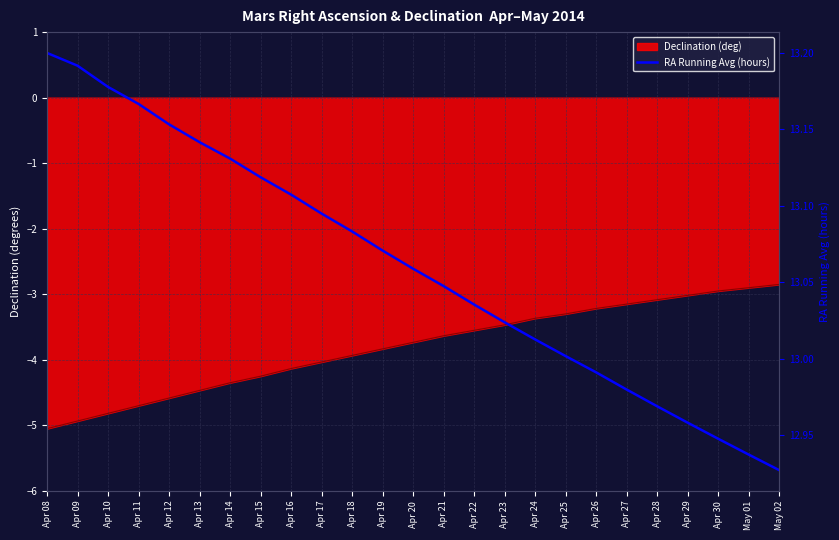

Reading left to right, what are all the values shown in this chart?

13.2	13.2	13.2	13.2	13.2	13.1	13.1	13.1	13.1	13.1	13.1	13.1	13.1	13.0	13.0	13.0	13.0	13.0	13.0	13.0	13.0	13.0	12.9	12.9	12.9